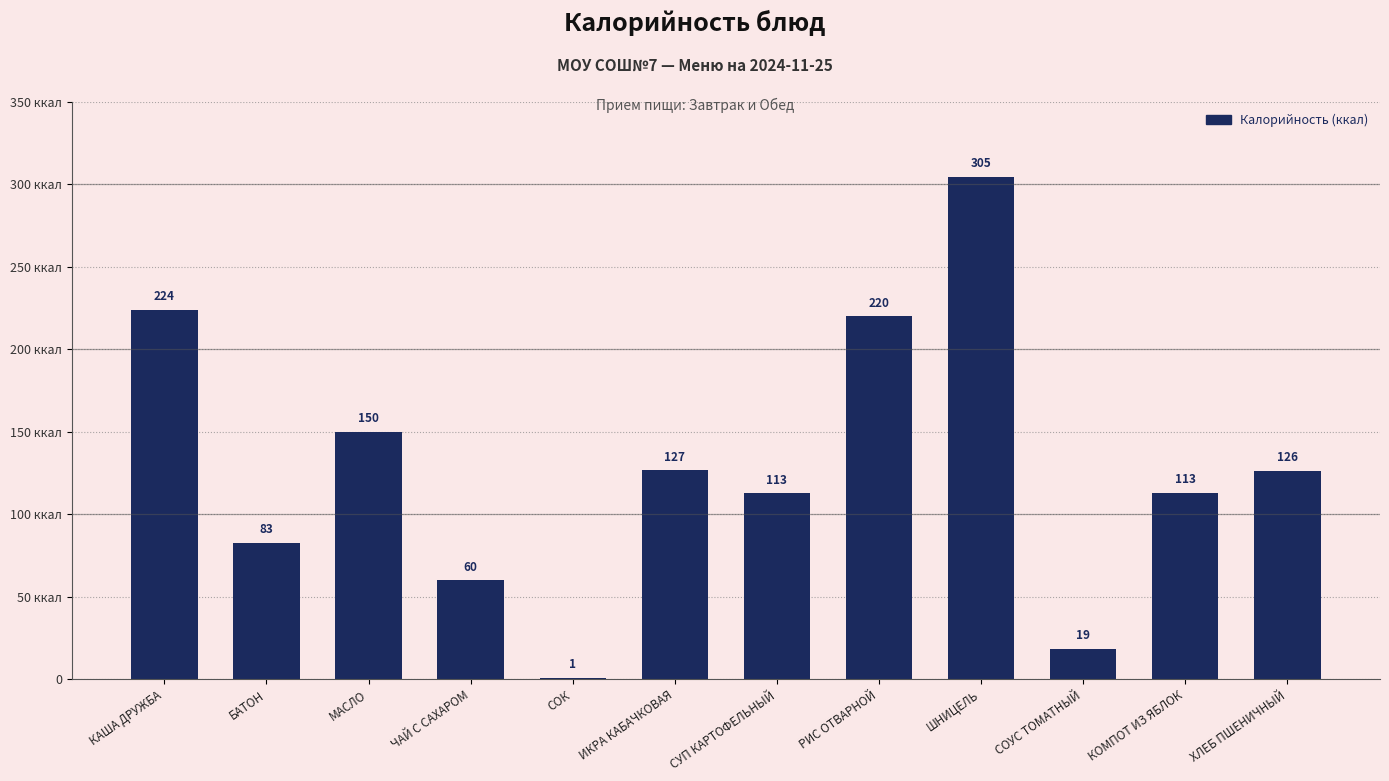

How many series are shown in this chart?

1